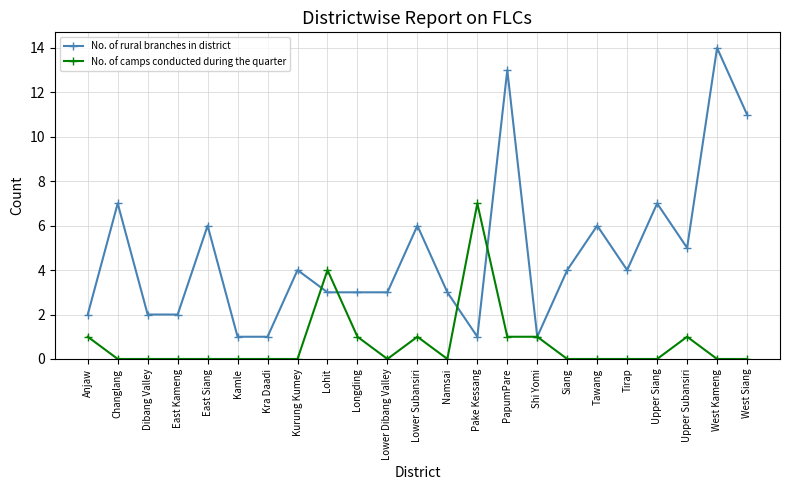

How many lines are shown in the chart?

2